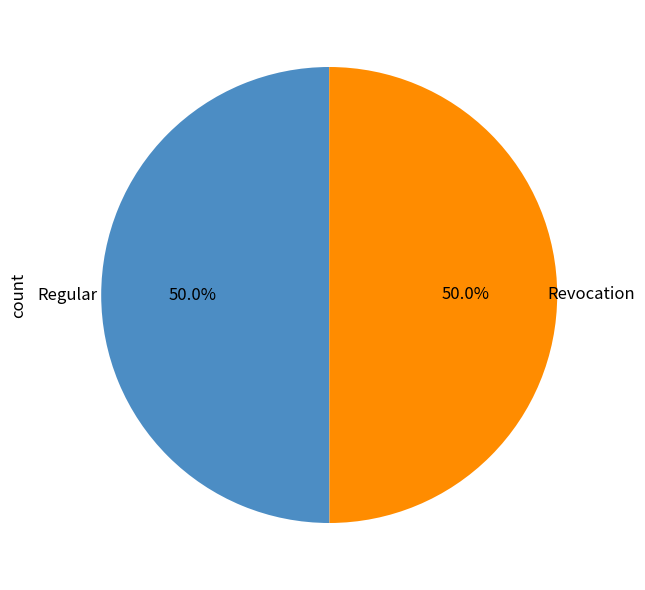

To the nearest percent, what is the combined percentage of Revocation and Regular?

100%